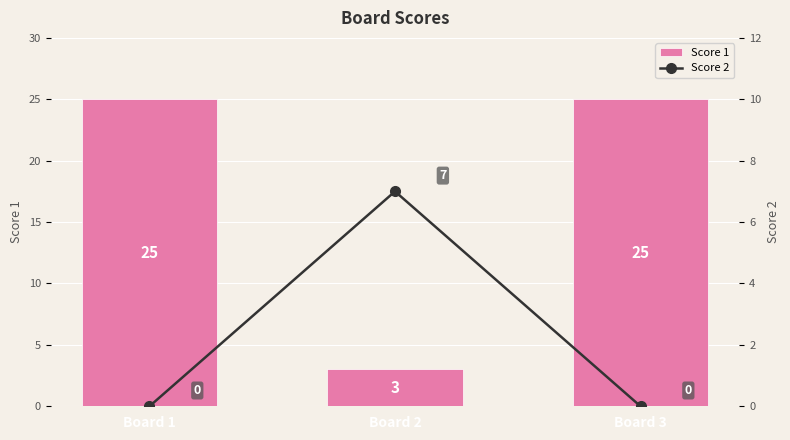

Which has a higher value, Board 2 or Board 1?

Board 1